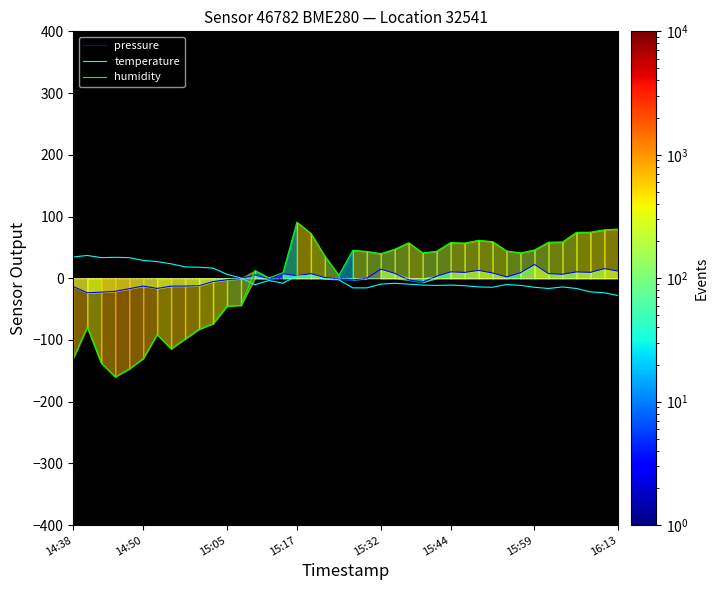

What is the lowest value of the humidity series?

-160.0